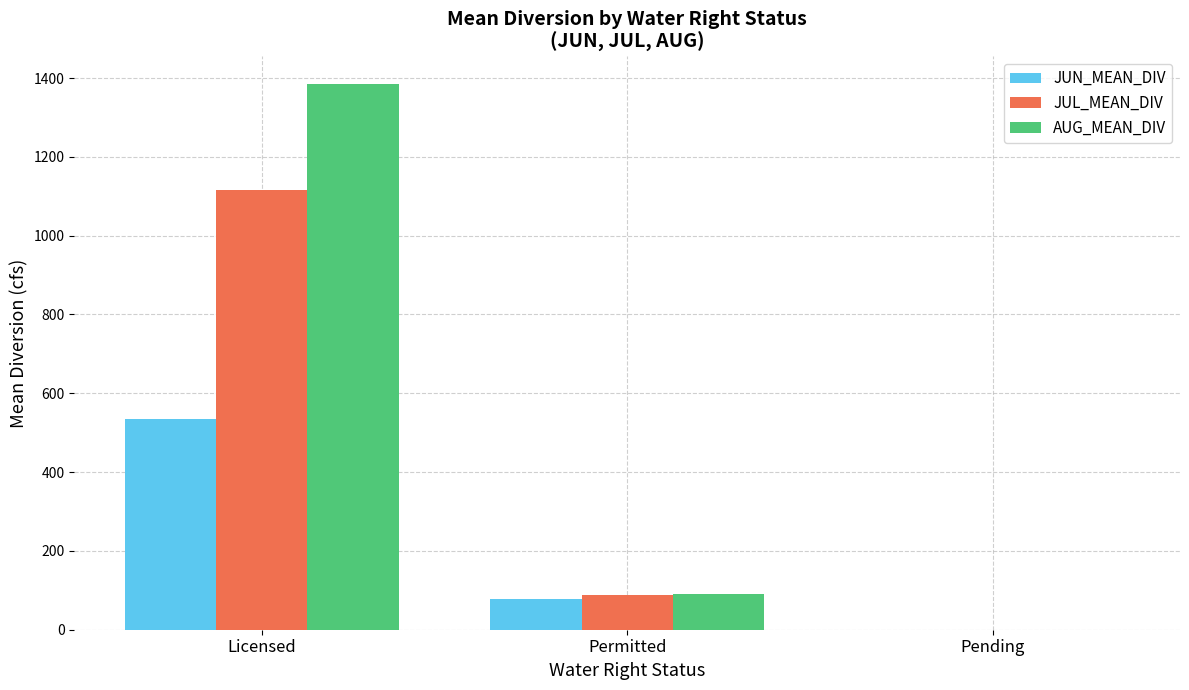

What is the sum of all AUG_MEAN_DIV values?

1475.2